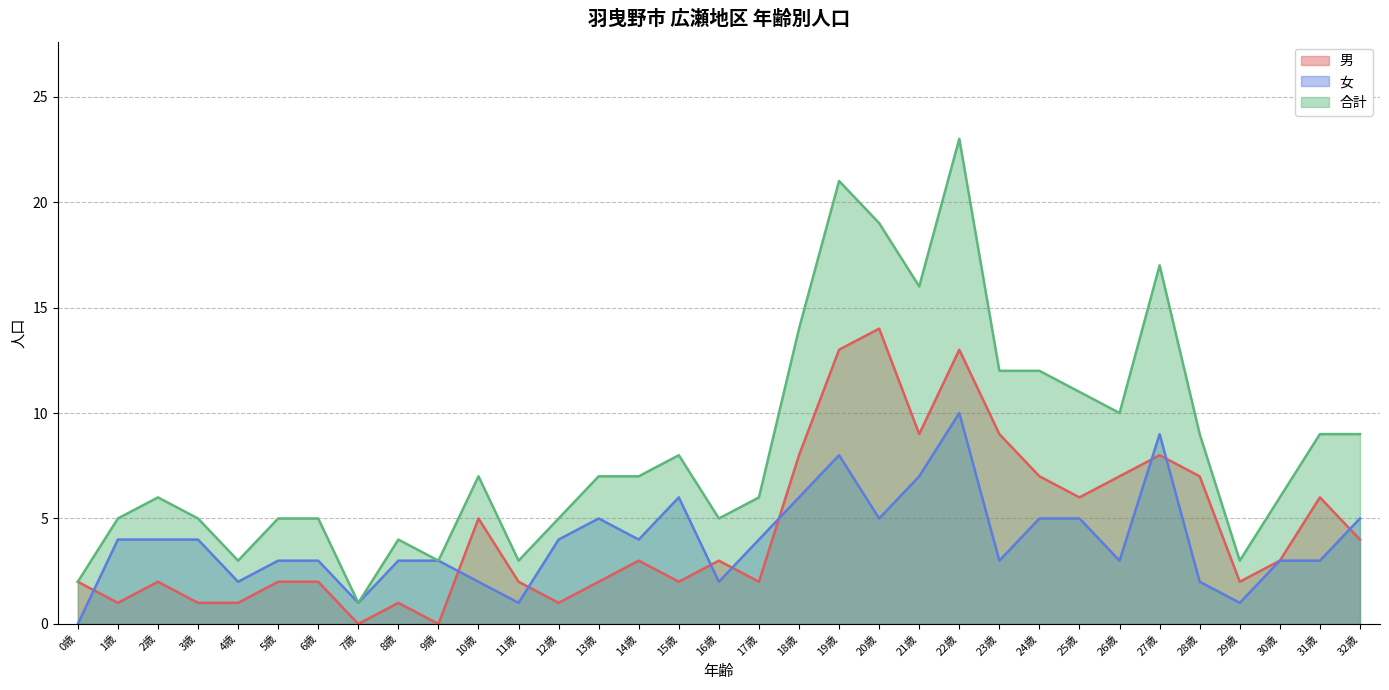

The value of 合計 at 13歳 is 7. True or false?

True